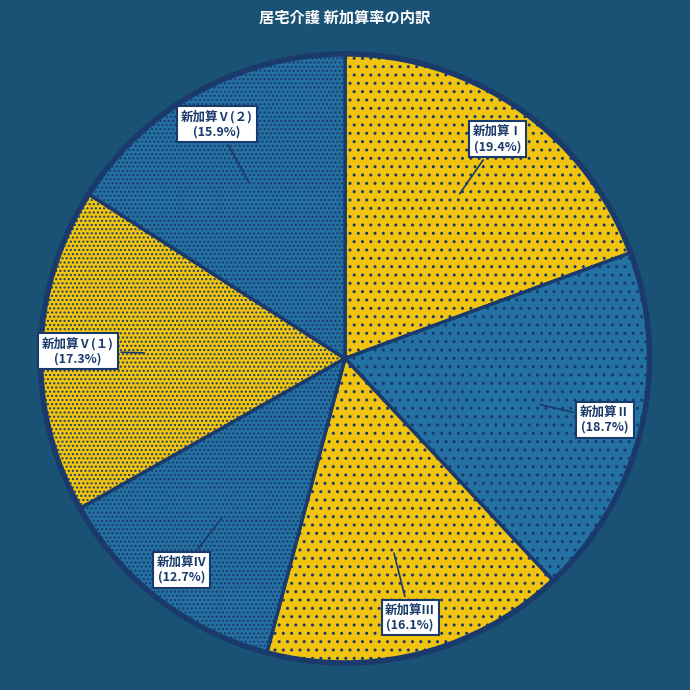

To the nearest percent, what is the difference between the 新加算Ⅲ and 新加算Ⅴ(１) slice percentages?

1%